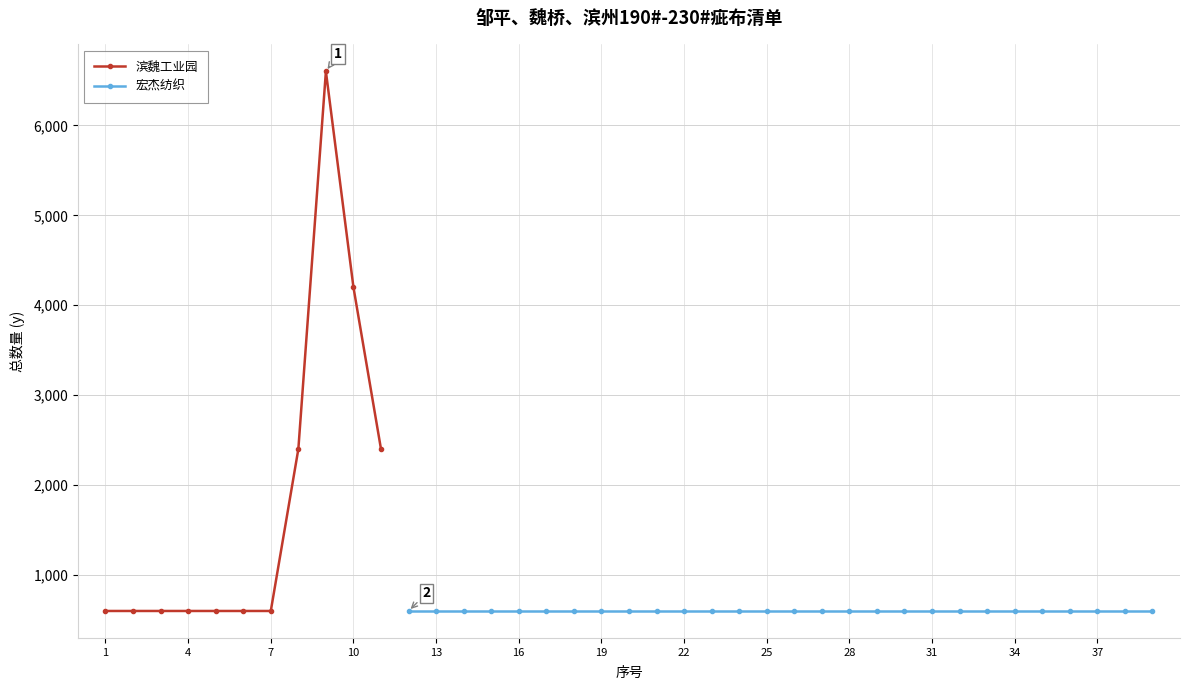

The value of 滨魏工业园 at 7 is 600. True or false?

True